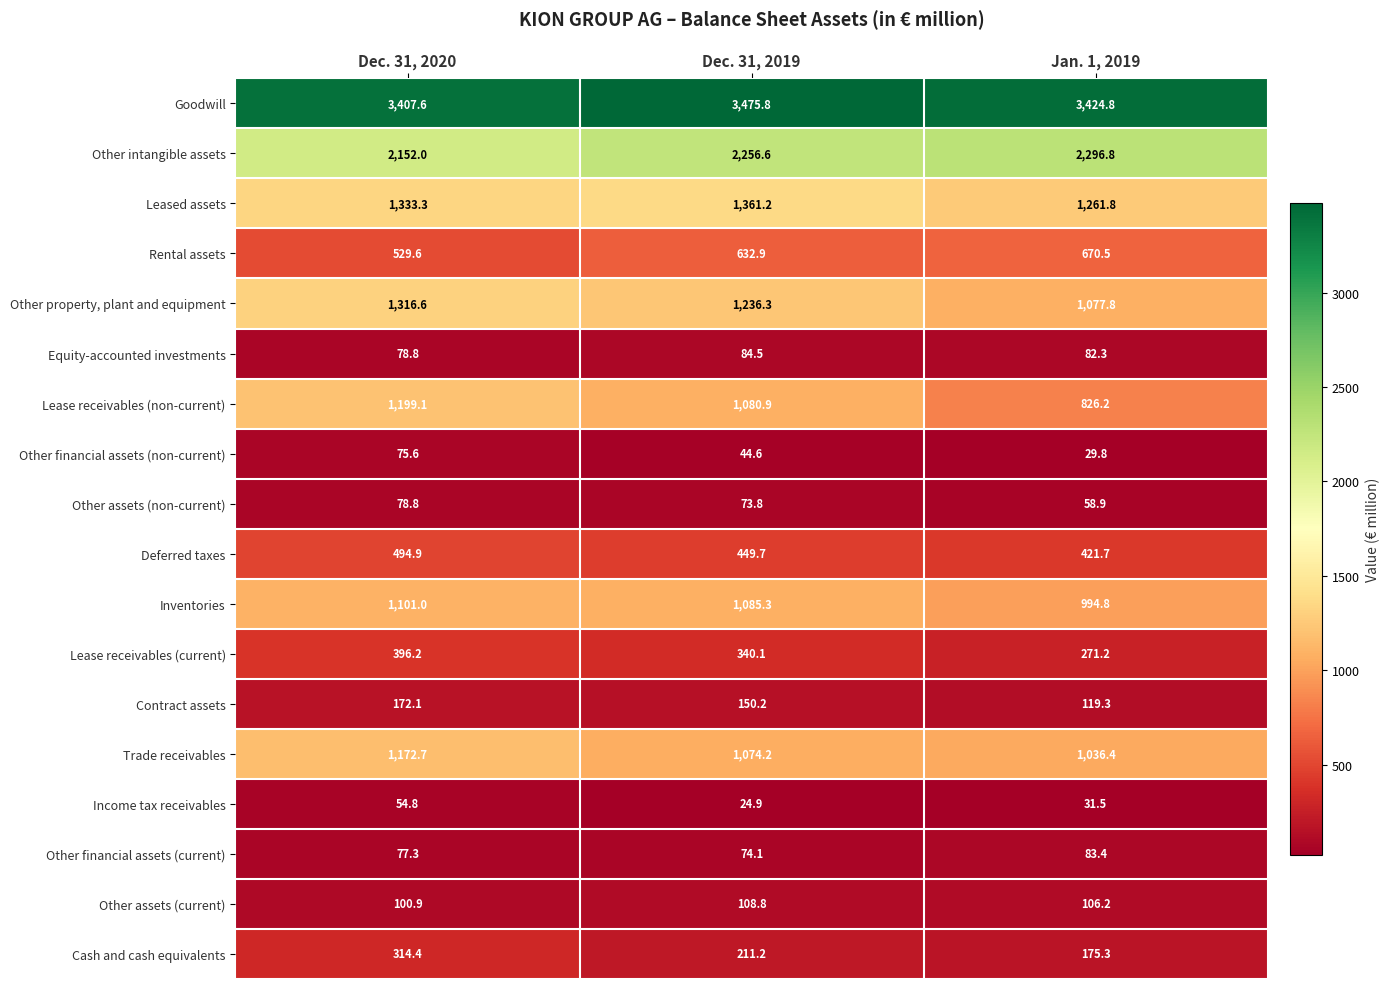

What is the average value of the Other assets (current) series?

105.3